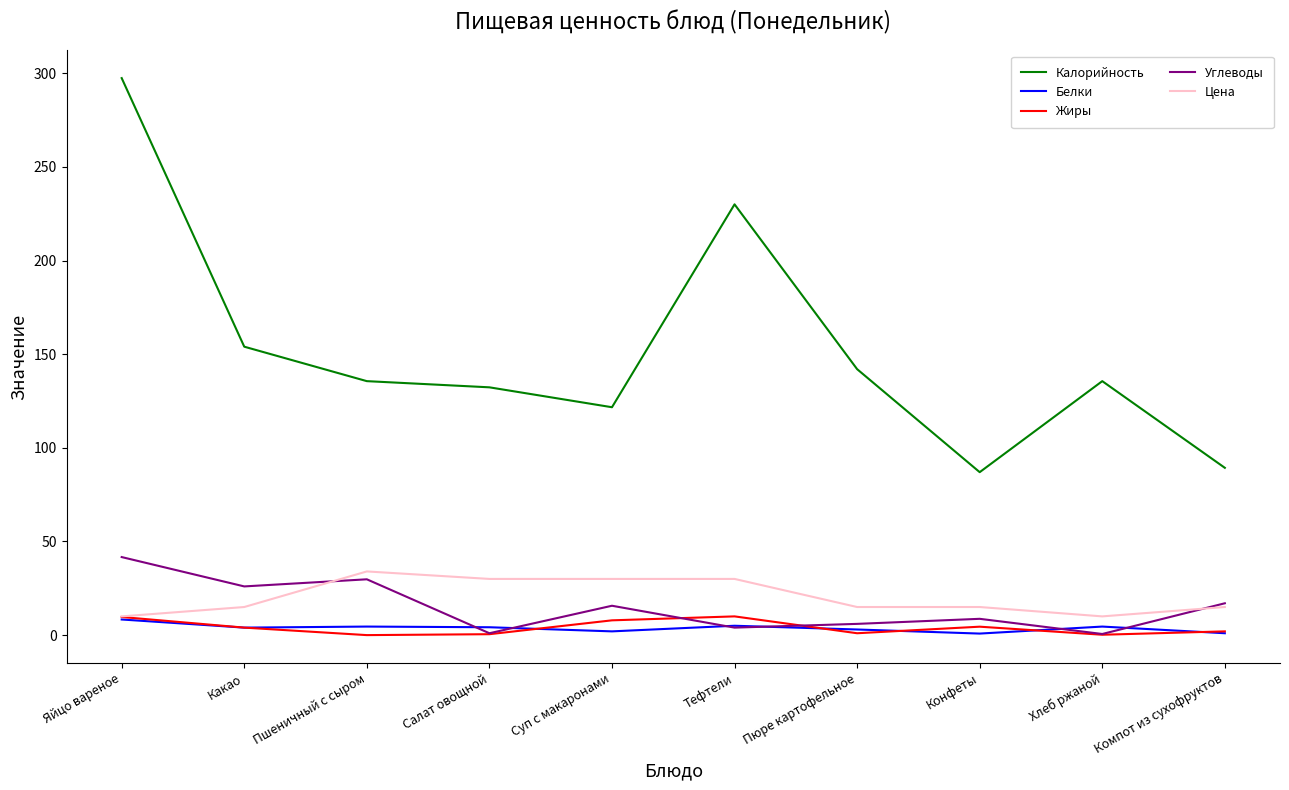

How many series are shown in this chart?

5